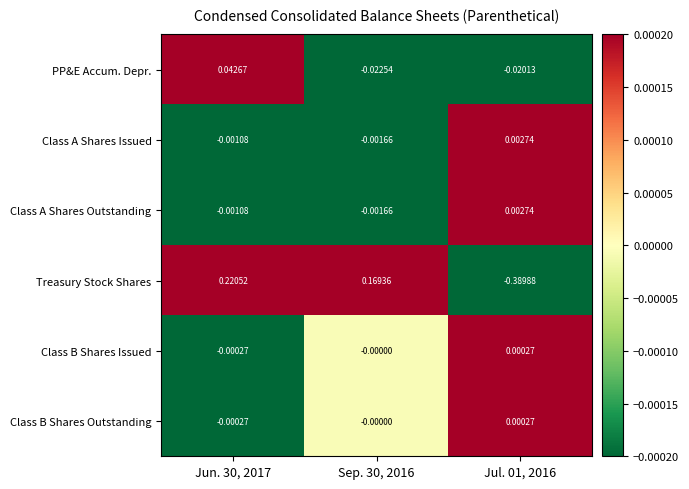

Is the value of Class B Shares Outstanding at Jun. 30, 2017 greater than the value of Treasury Stock Shares at Sep. 30, 2016?

No